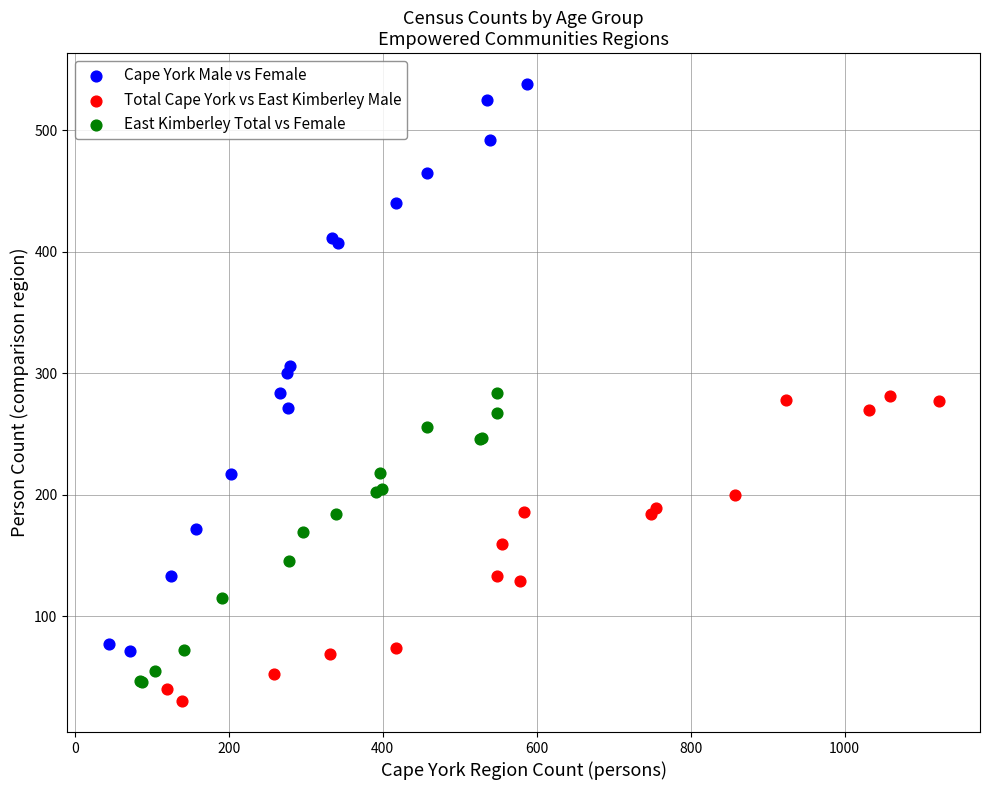

Which series reaches the minimum Y coordinate?

Total Cape York vs East Kimberley Male